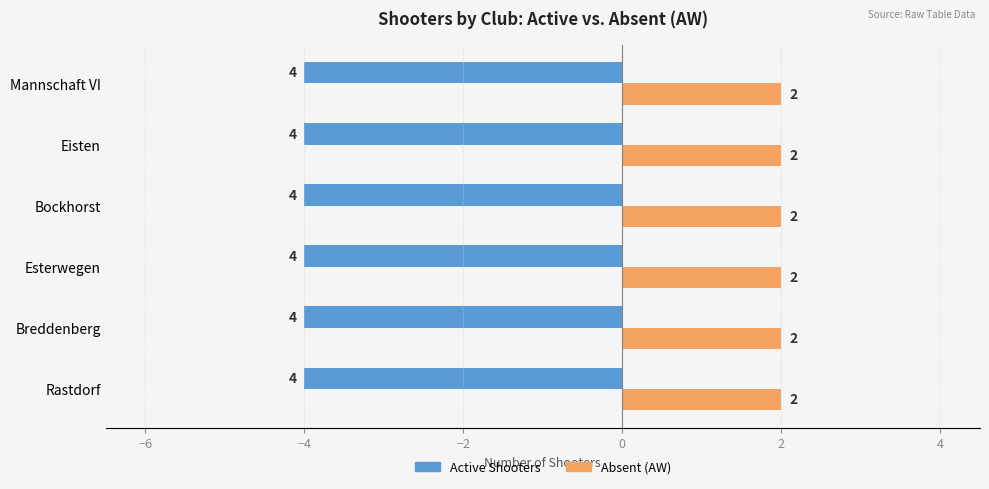

What is the smallest value displayed?

-4